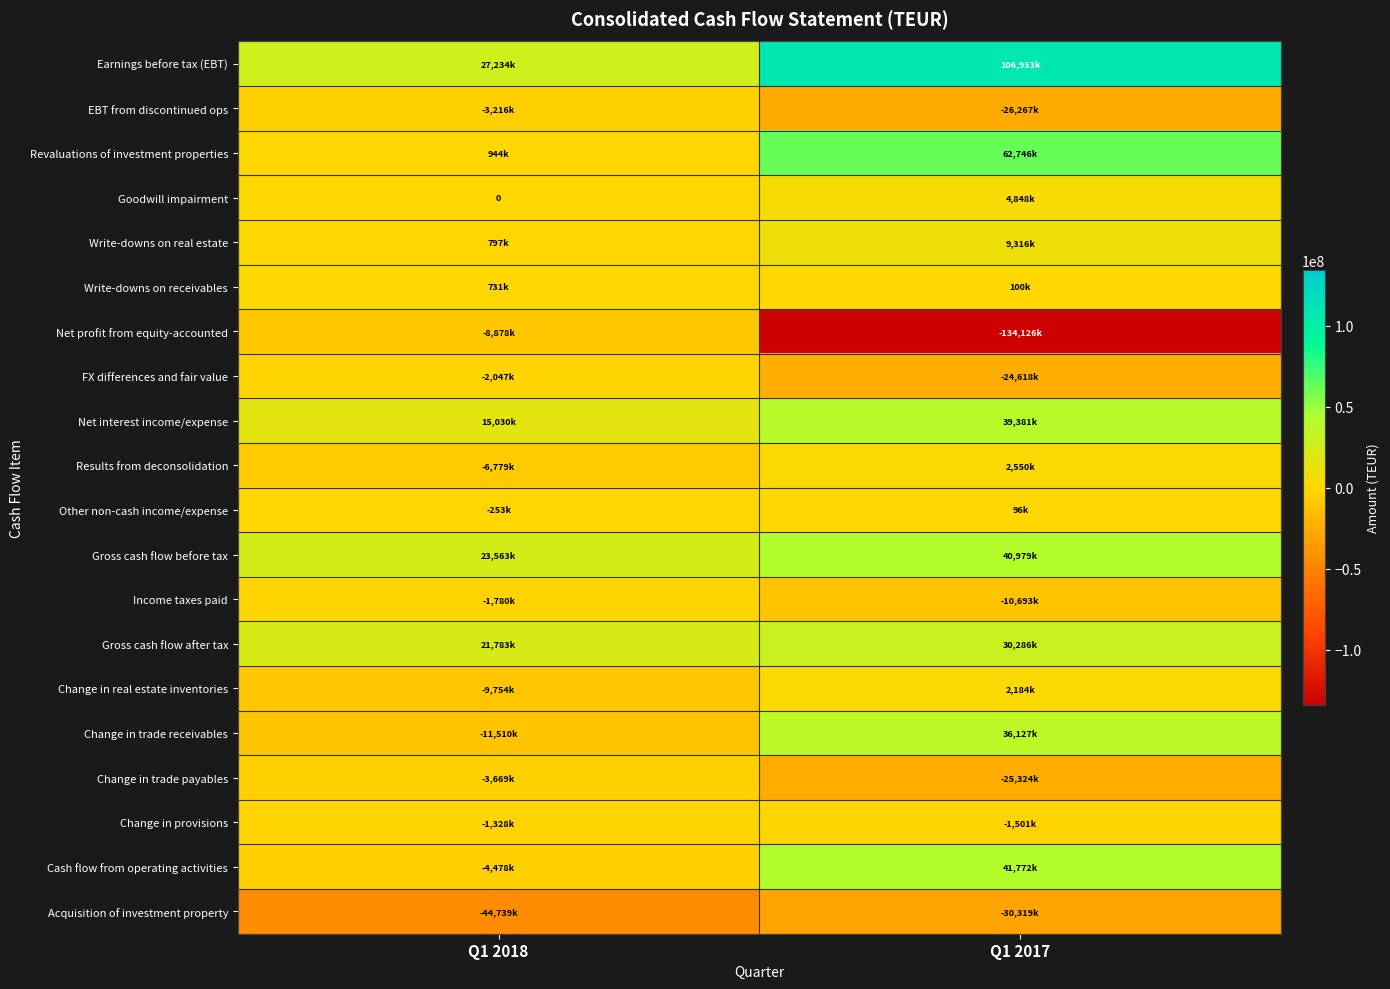

Where is Earnings before tax (EBT) nearest to the value 67093500?

Q1 2018